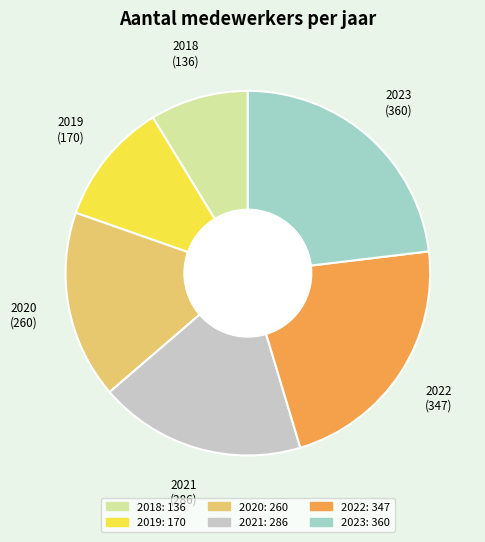

Is 2023 the majority of the pie?

No